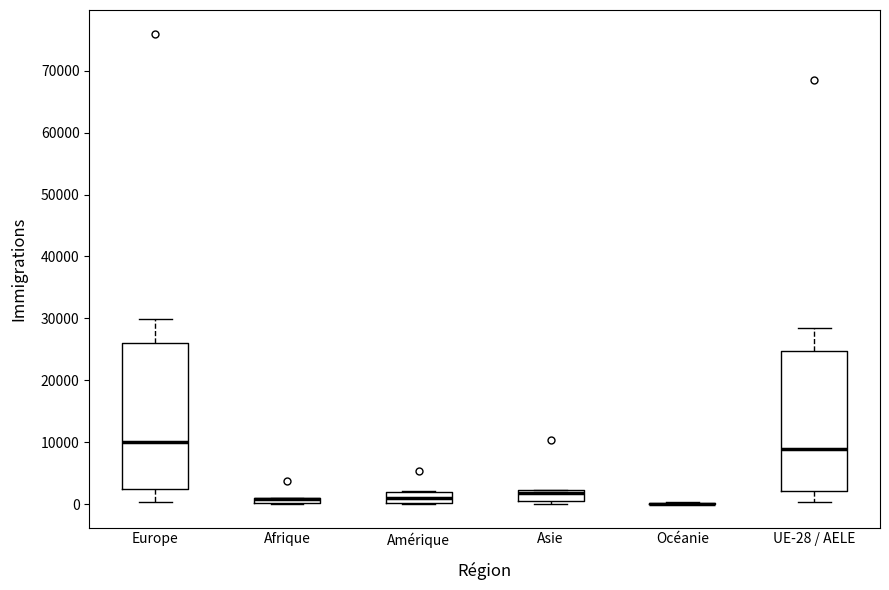

Comparing the boxes themselves (not the whiskers), which one is the tallest?

Europe